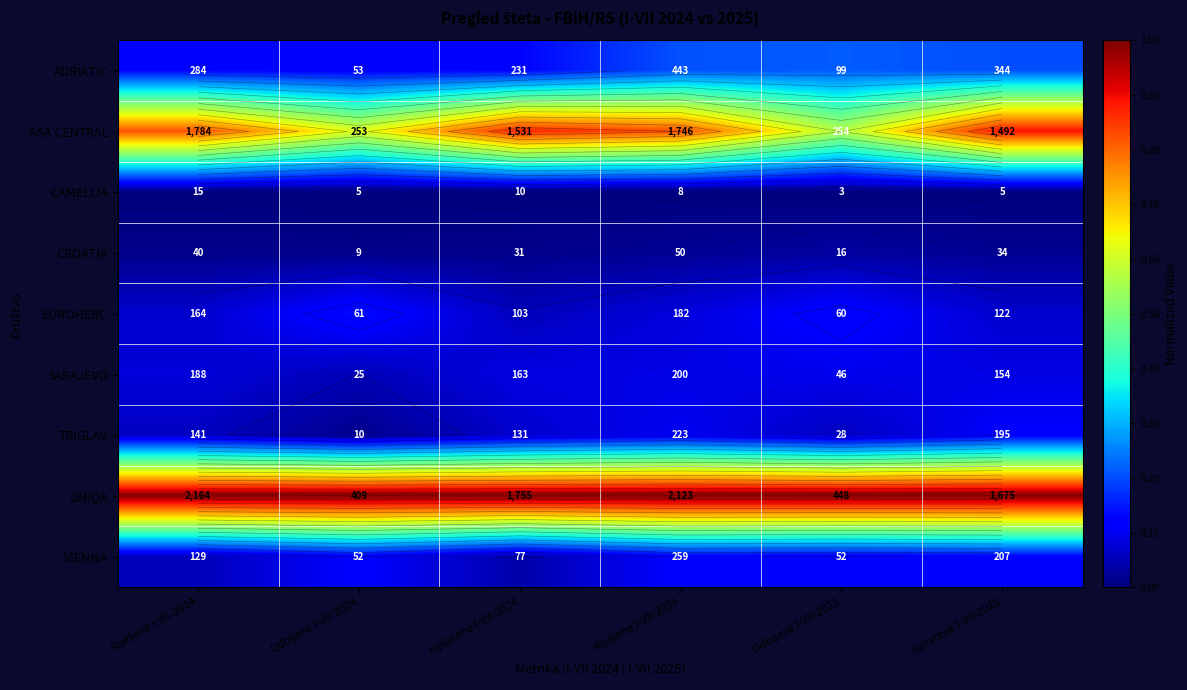

At how many categories does at least one series exceed 0?

6